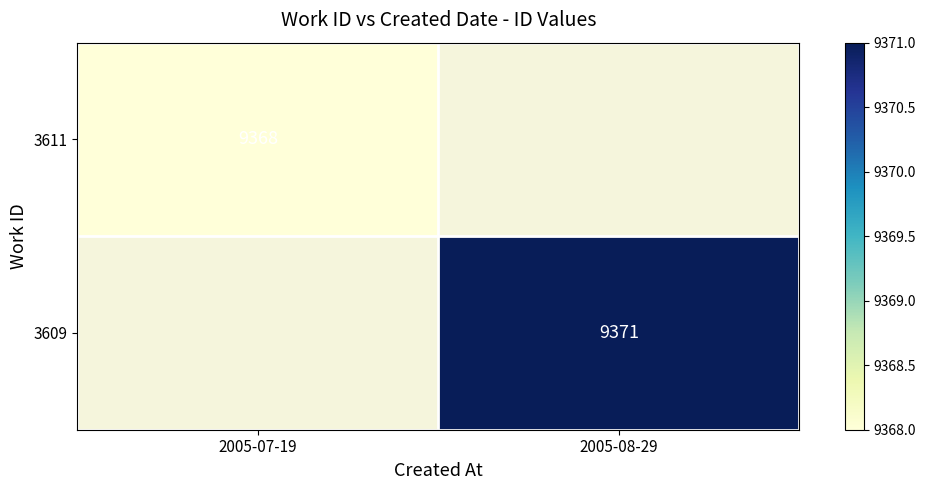

The value of 3609 at 2005-08-29 is 3706. True or false?

False